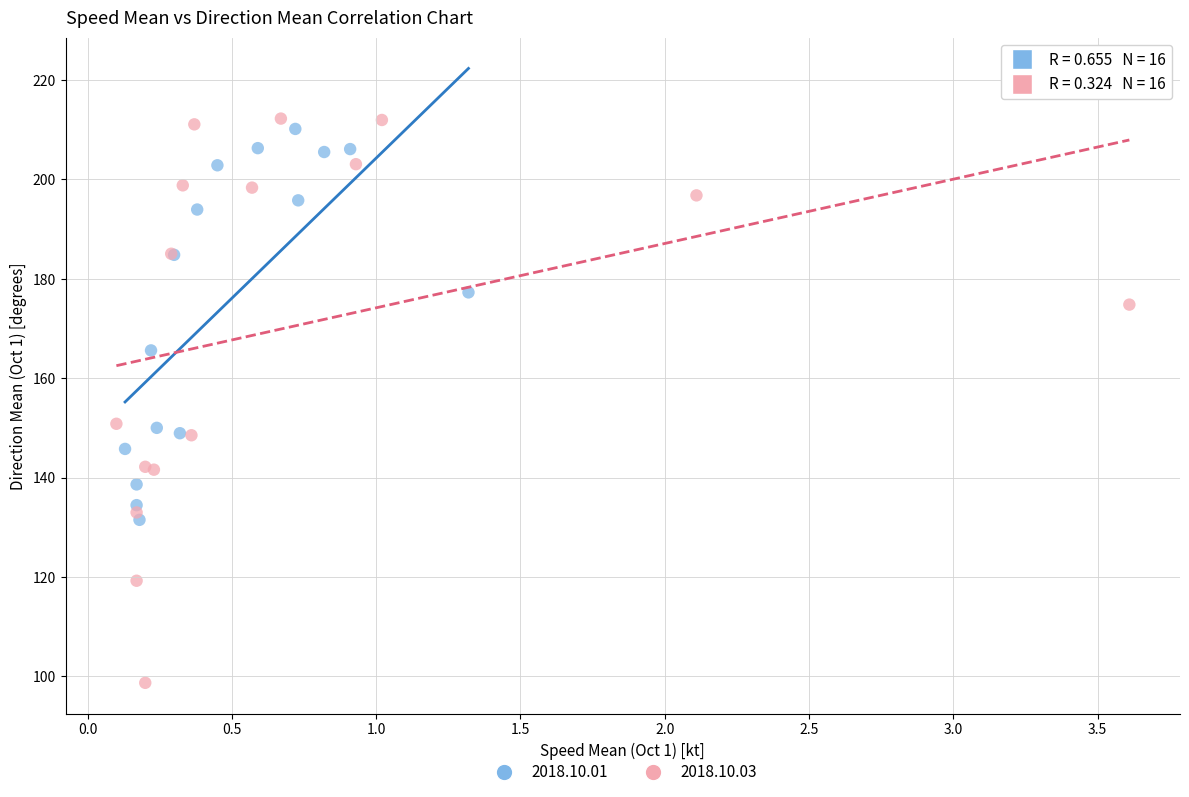

Which series reaches the minimum Y coordinate?

2018.10.03